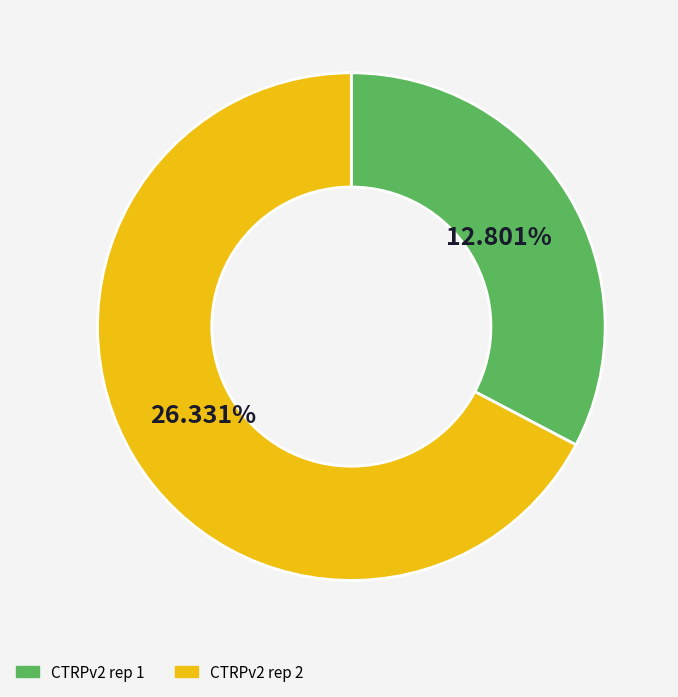

Which category accounts for the majority?

CTRPv2 rep 2